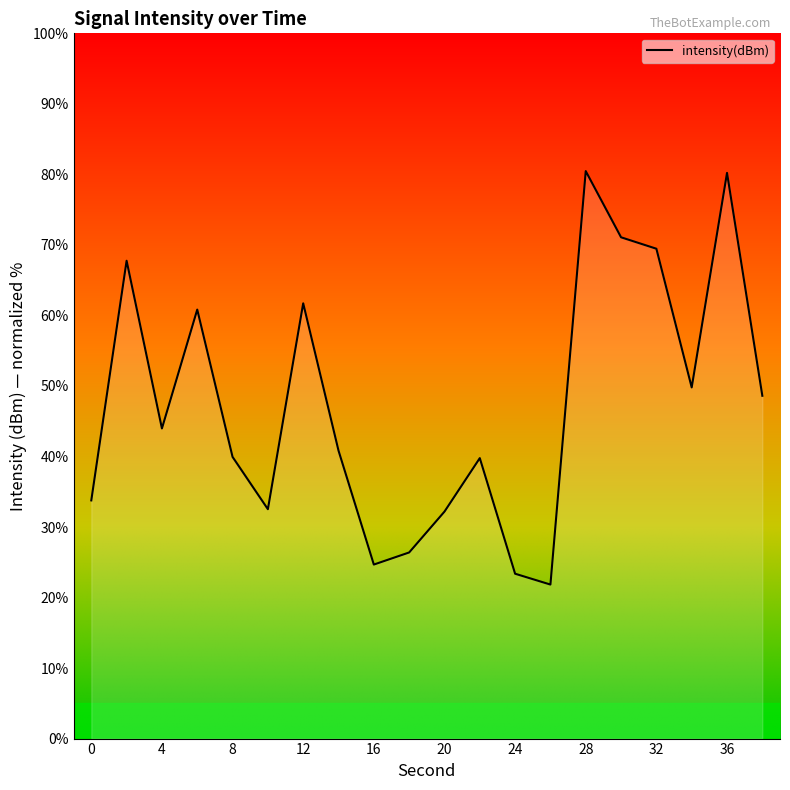

What is the smallest value displayed?

21.8